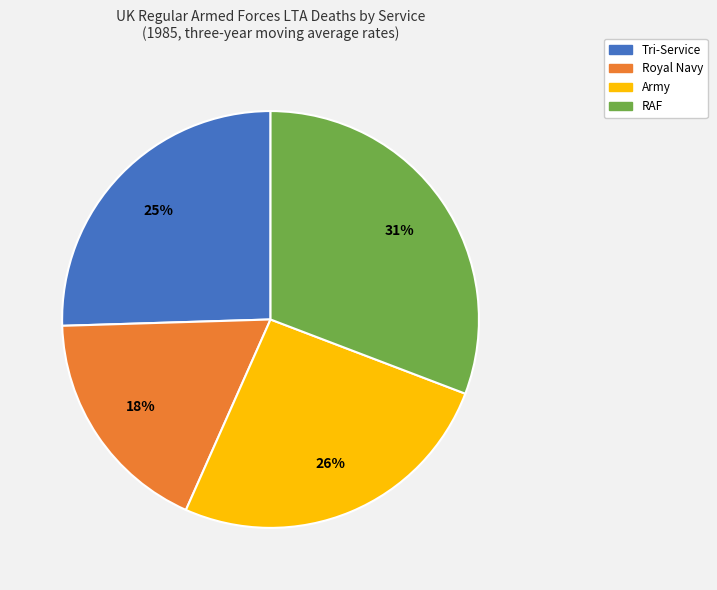

To the nearest percent, what percentage of the pie is Royal Navy?

18%